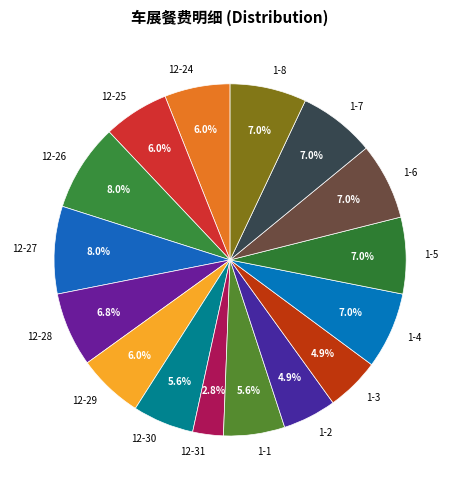

The 12-30 slice represents 6% of the pie. True or false?

True